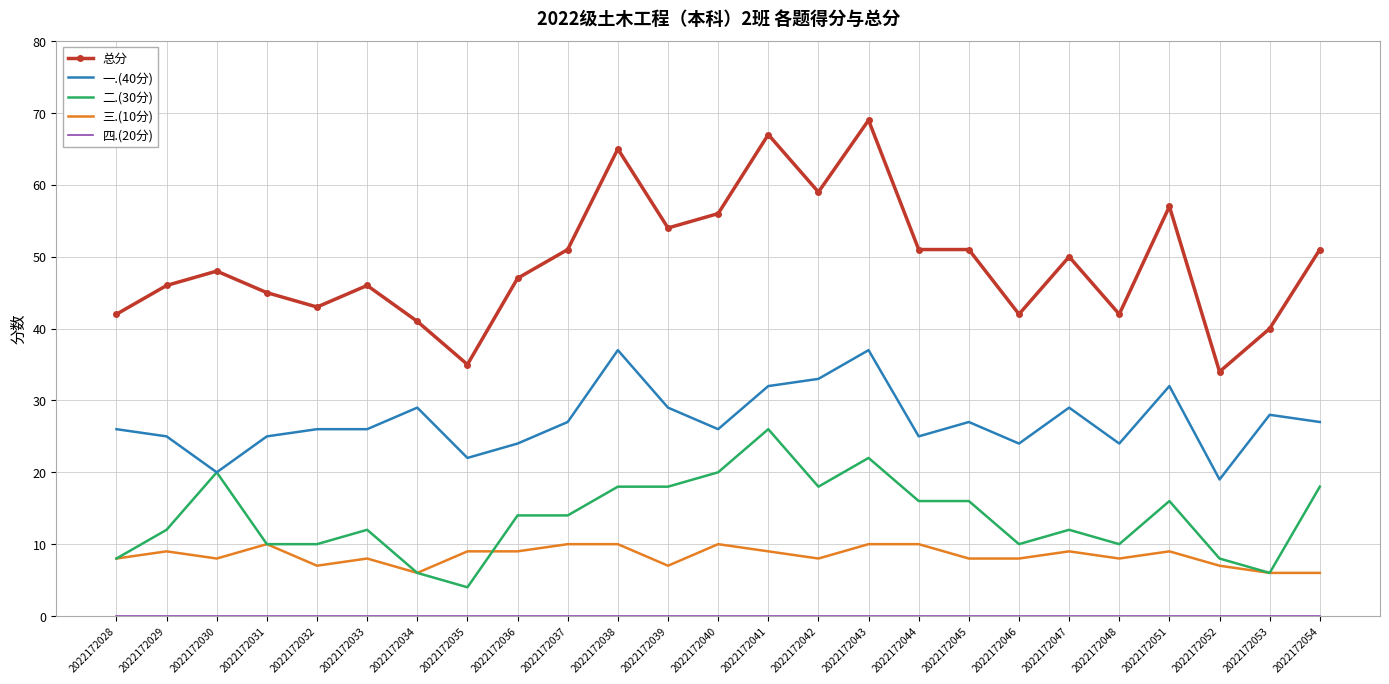

At how many categories does at least one series exceed 38?

23